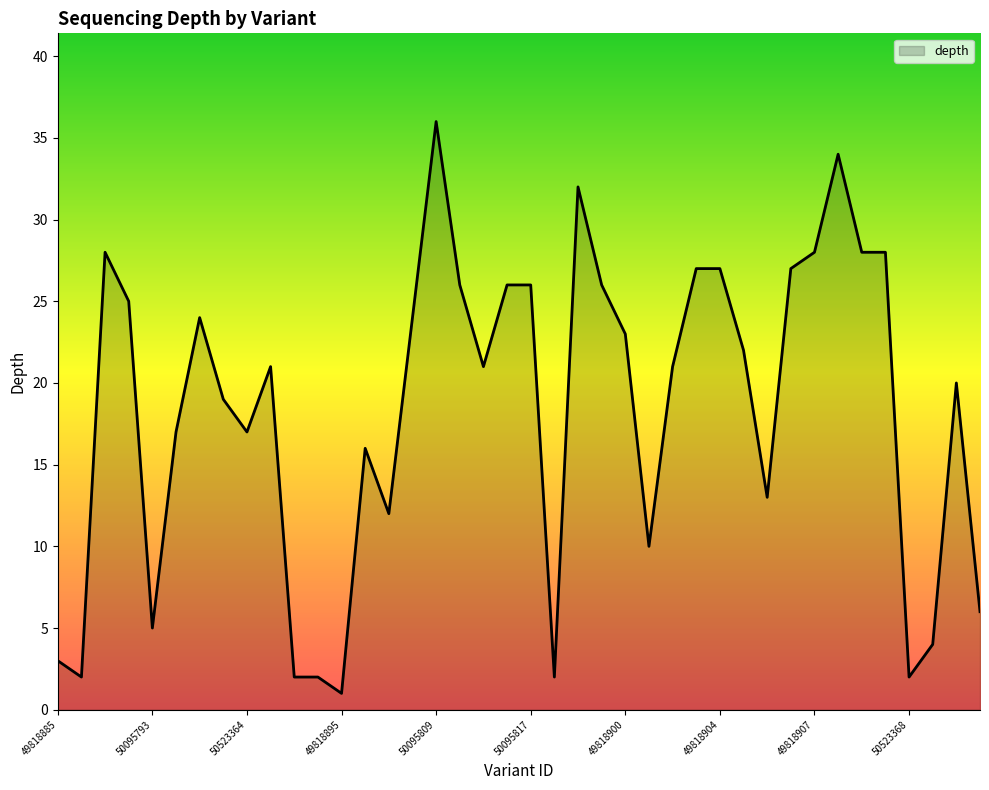

What is the difference between the maximum and minimum values?

35